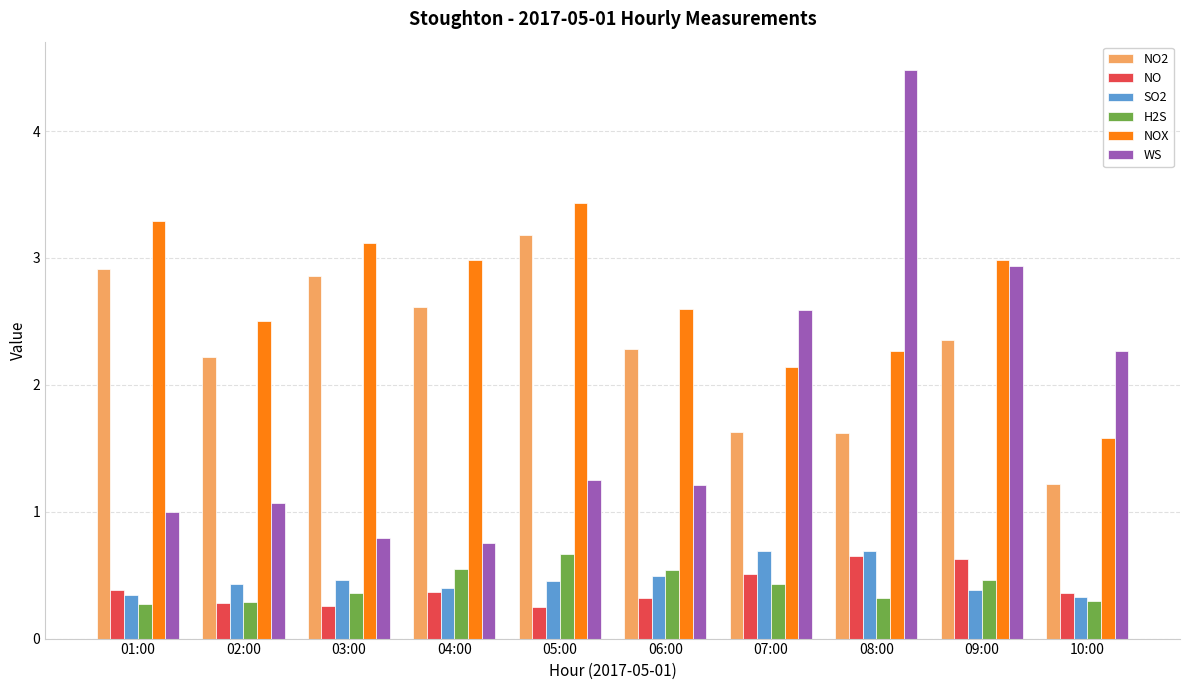

What position from the left is 10:00?

10